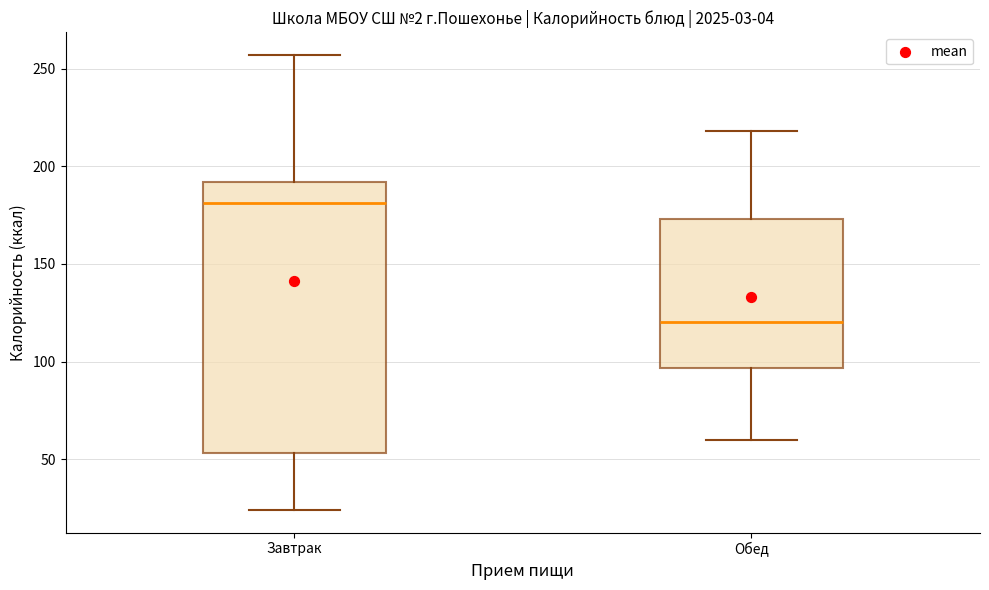

Reading left to right, read every box against the y-axis: the position of its median line, the range the box covers, and the ends of its whiskers. The values are not printed on the chart, so give them approximately, as read against the axis.

Завтрак: median 180, box 55 to 190, whiskers 25 to 255
Обед: median 120, box 95 to 175, whiskers 60 to 220